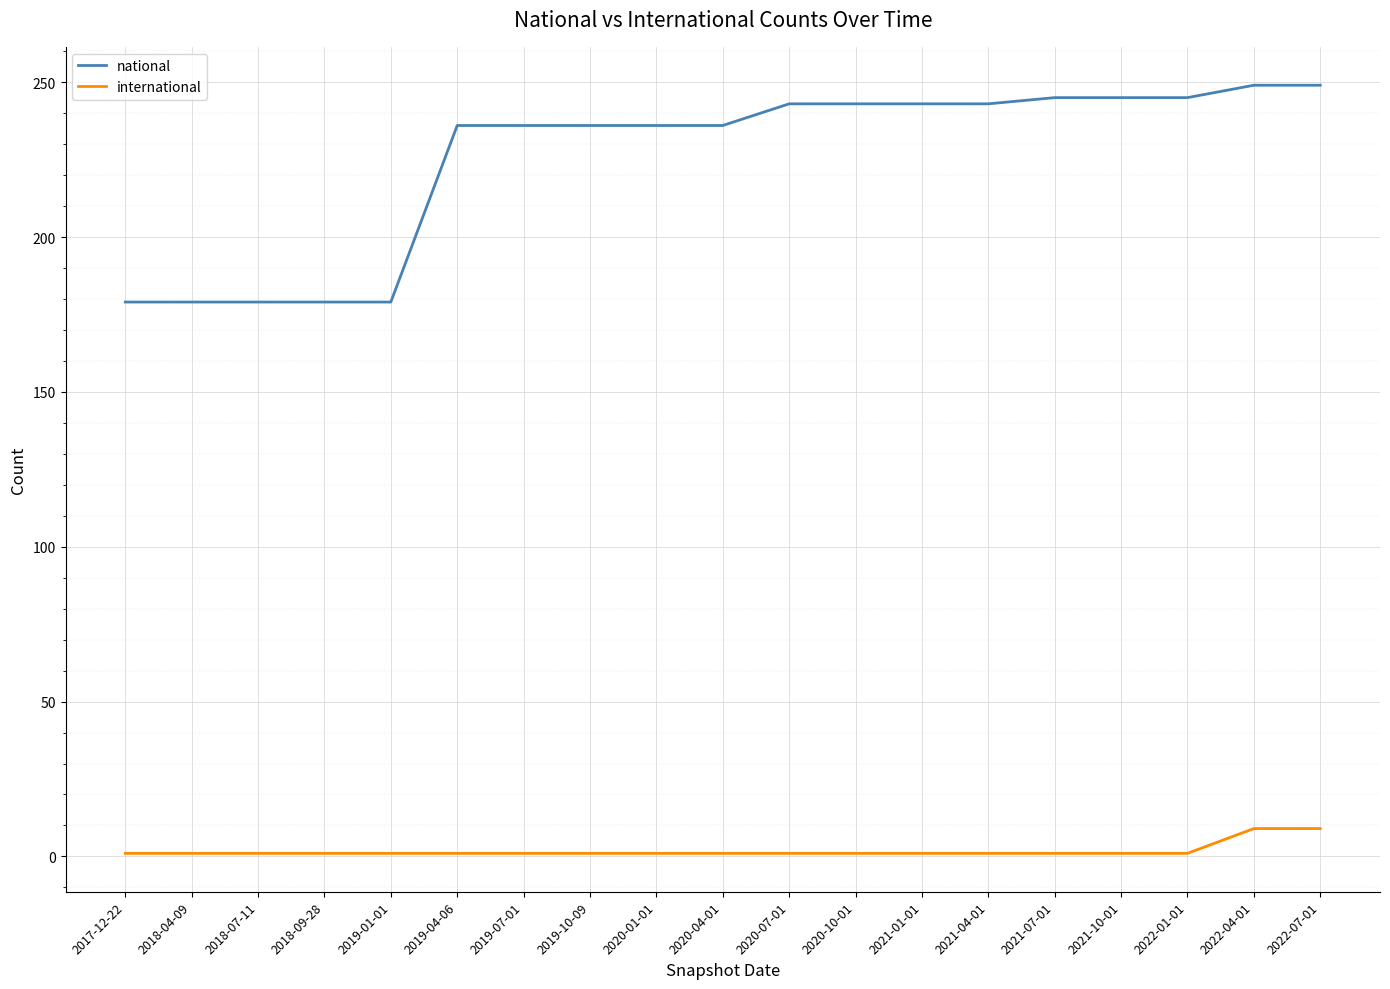

At how many categories does at least one series exceed 240?

9